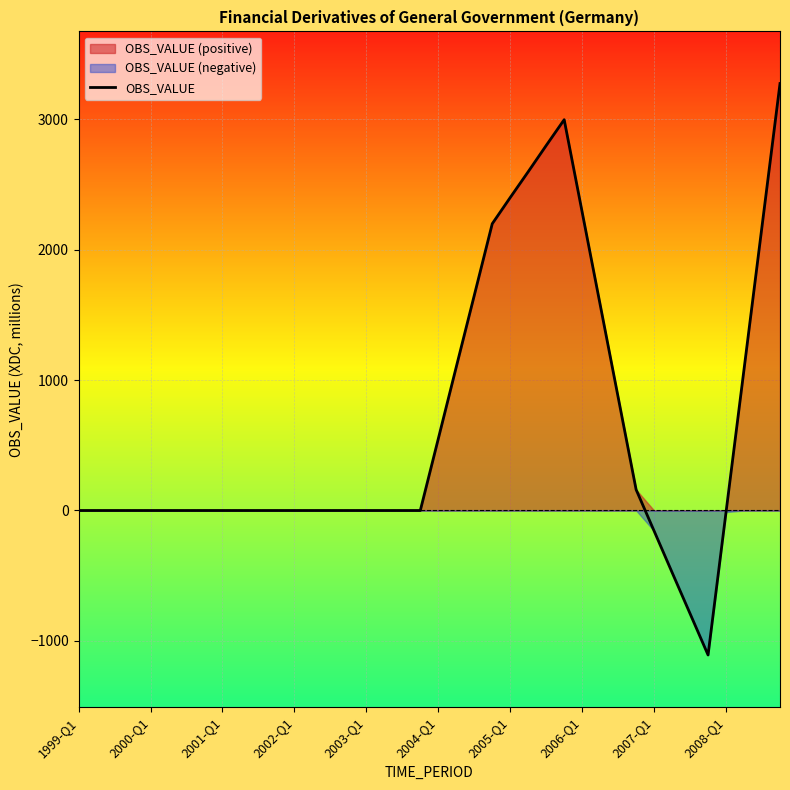

True or false: the data shows -479 at 35.

False